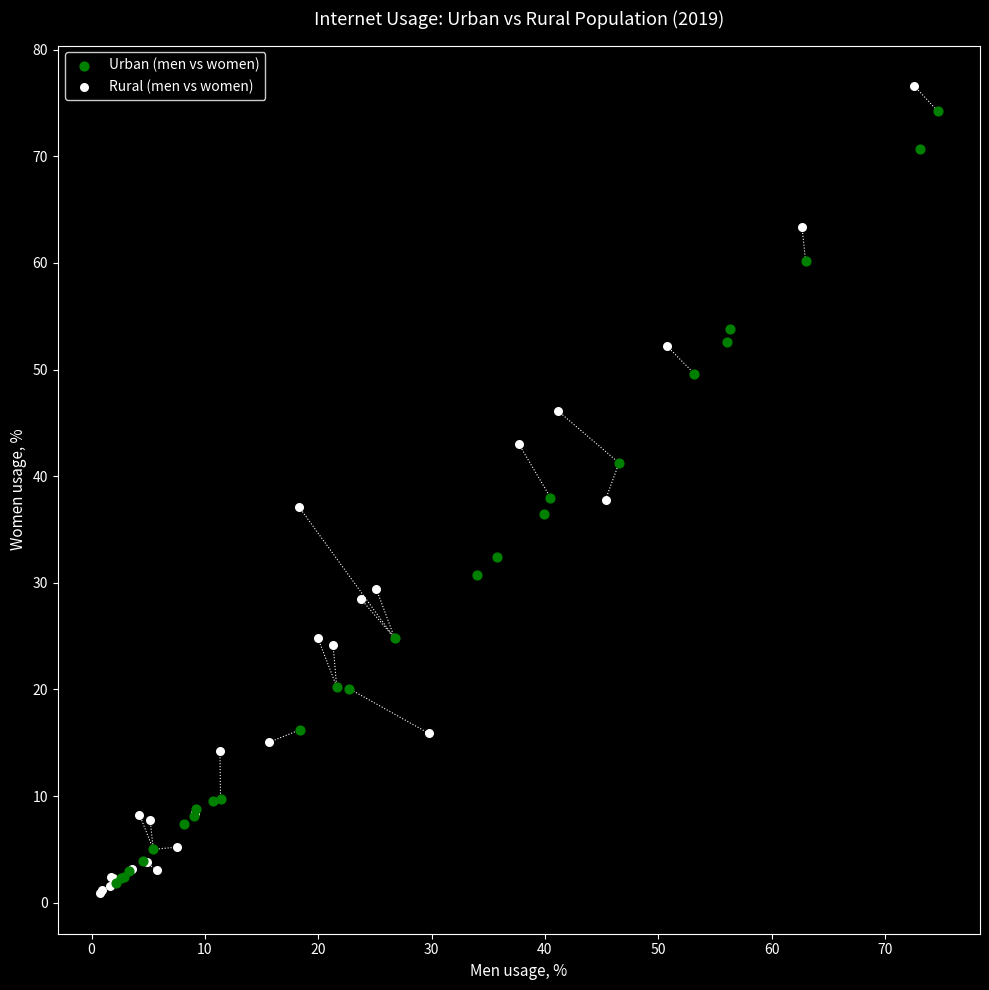

Which series reaches the minimum Y coordinate?

Rural (men vs women)